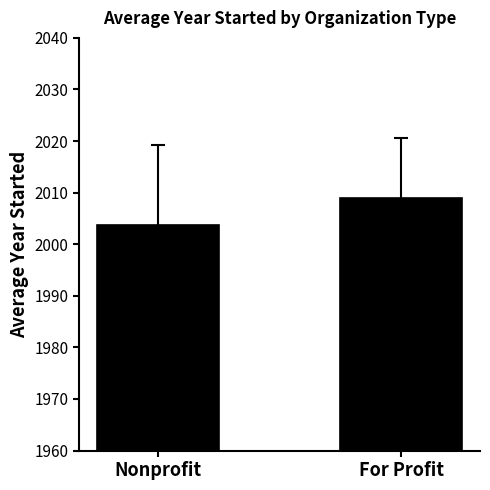

Read the value at Nonprofit.

2003.6